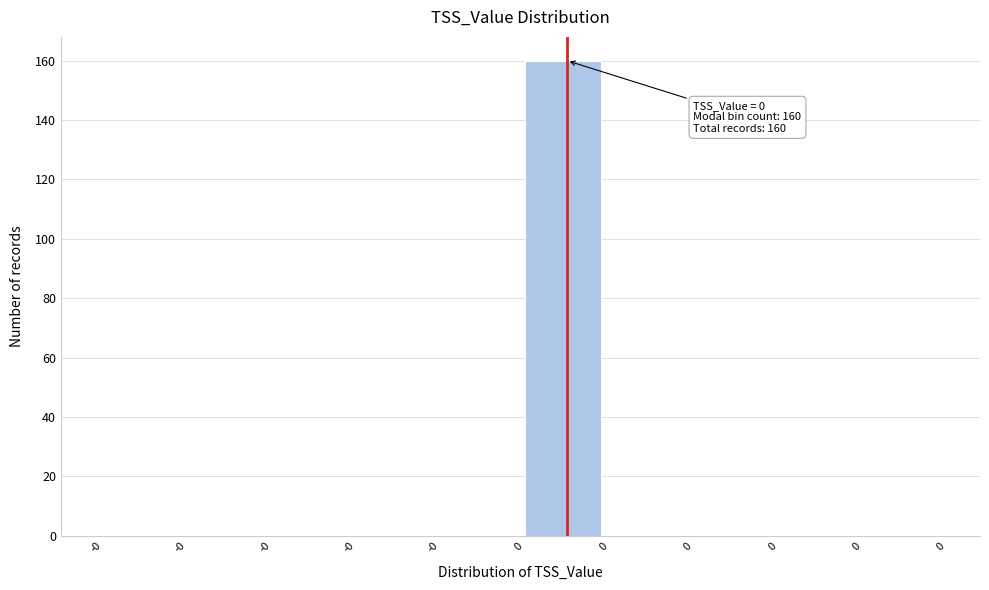

Are the bars horizontal?

No